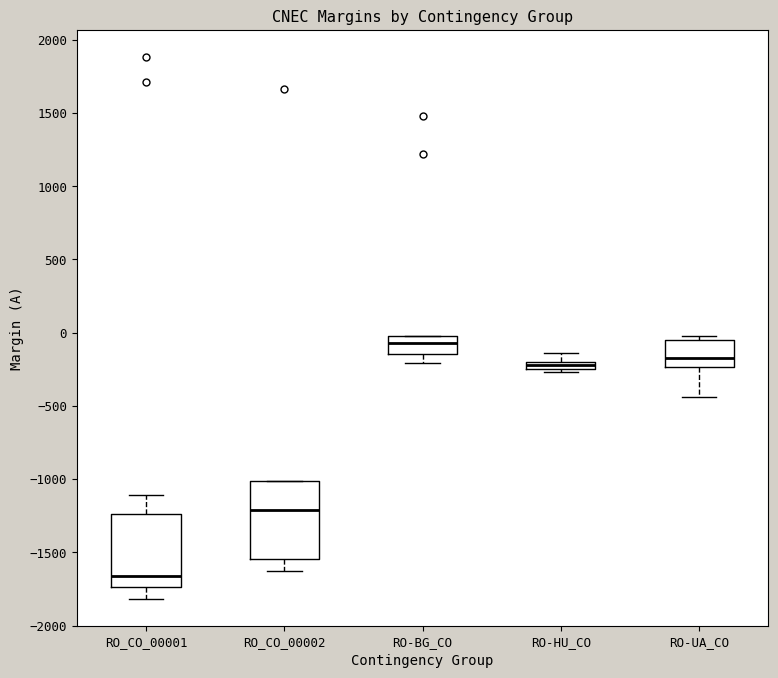

Which box has the lowest median line?

RO_CO_00001